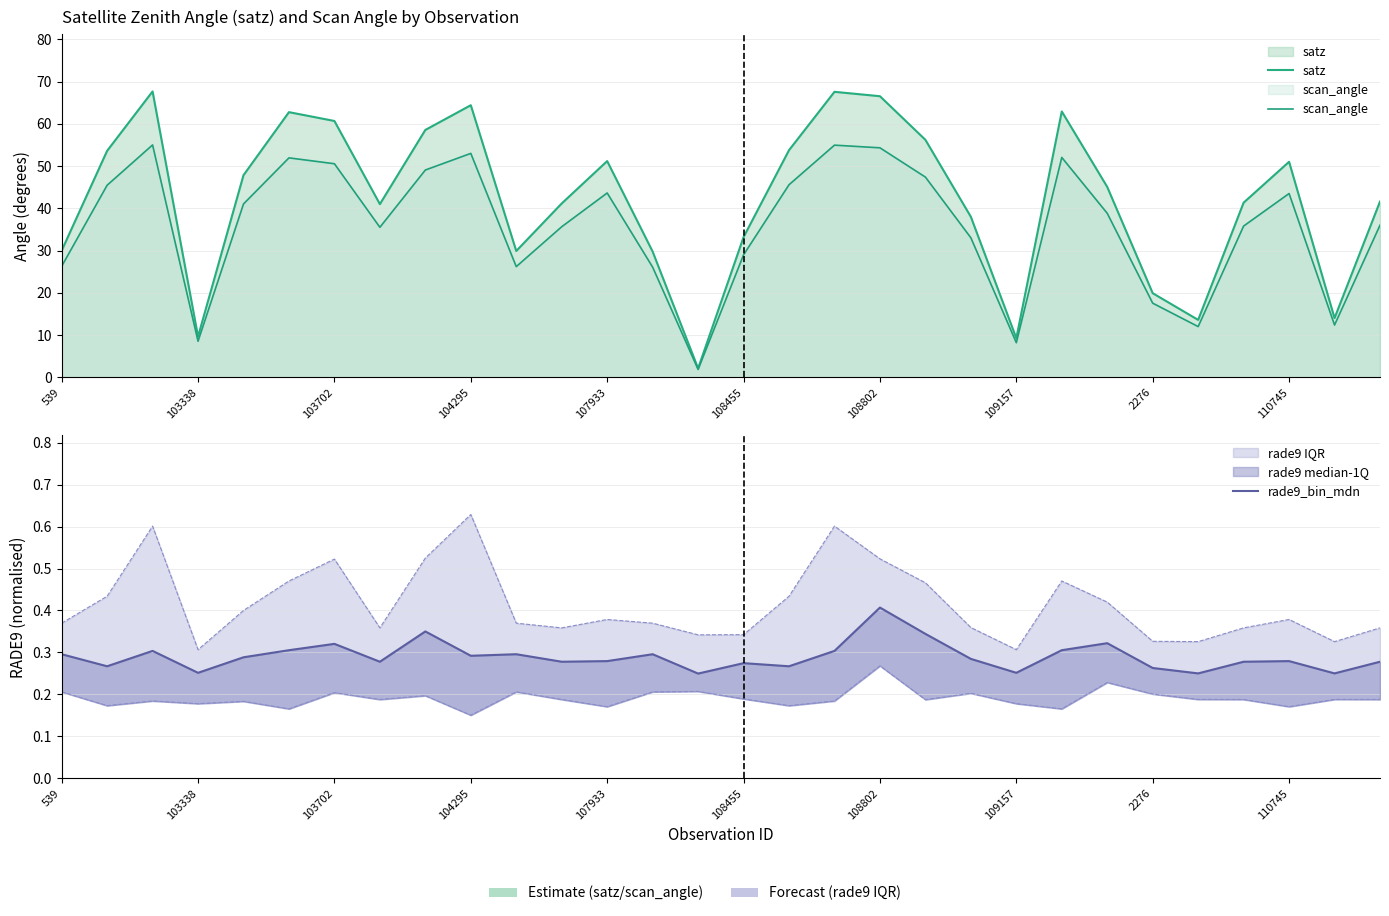

True or false: scan_angle and satz cross at least once.

False